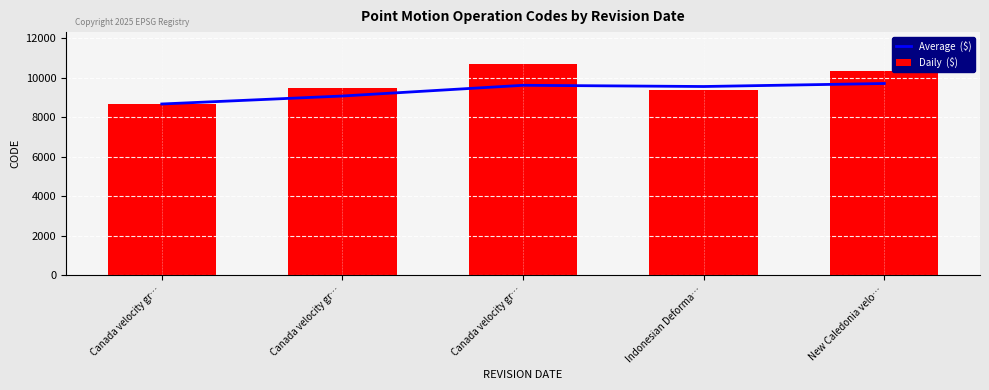

What are all the series names shown in the legend?

Average  ($), Daily  ($)